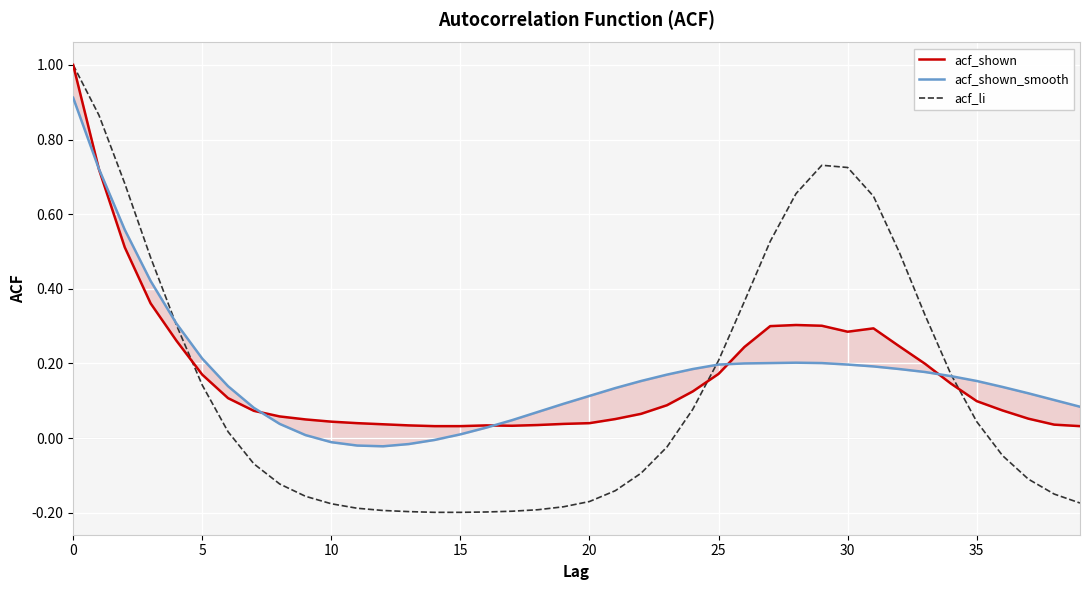

What is the value of the acf_shown point at the 33rd from the left?

0.2